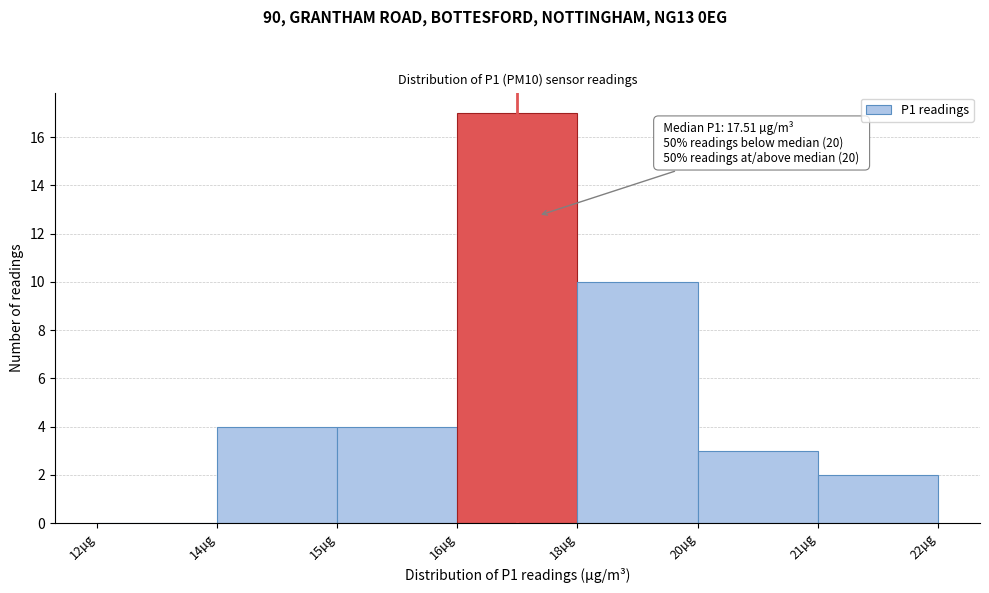

Reading right to left, list all the values displayed in this chart.

21µg=2	20µg=3	18µg=10	16µg=17	15µg=4	14µg=4	12µg=0